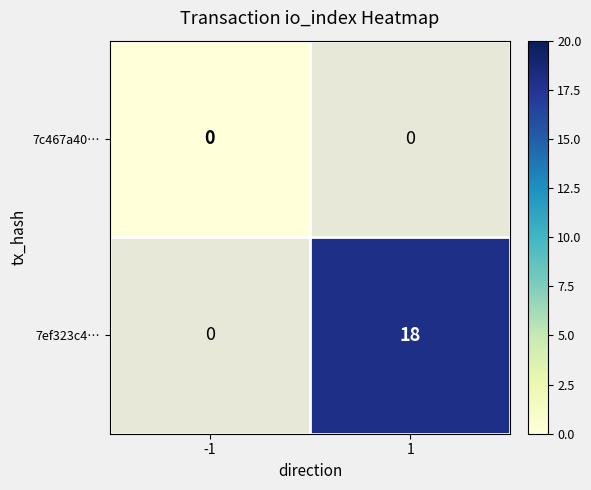

Is it true that 7ef323c4… equals 18 at 1?

True